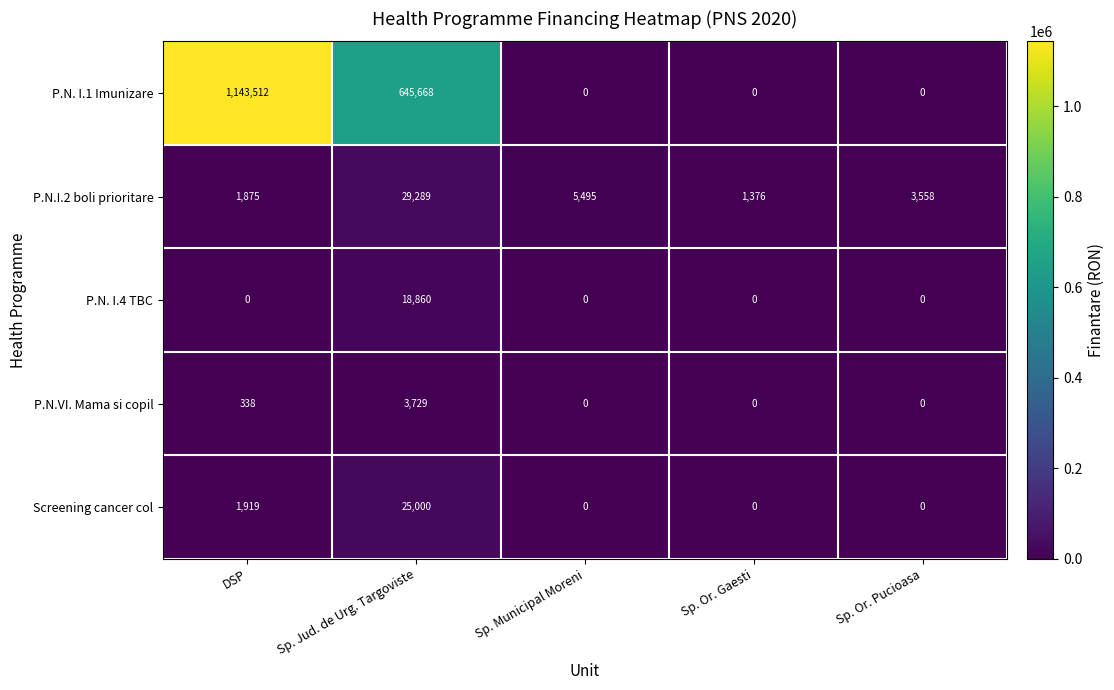

Rank the series at DSP from highest to lowest value.

P.N. I.1 Imunizare, Screening cancer col, P.N.I.2 boli prioritare, P.N.VI. Mama si copil, P.N. I.4 TBC